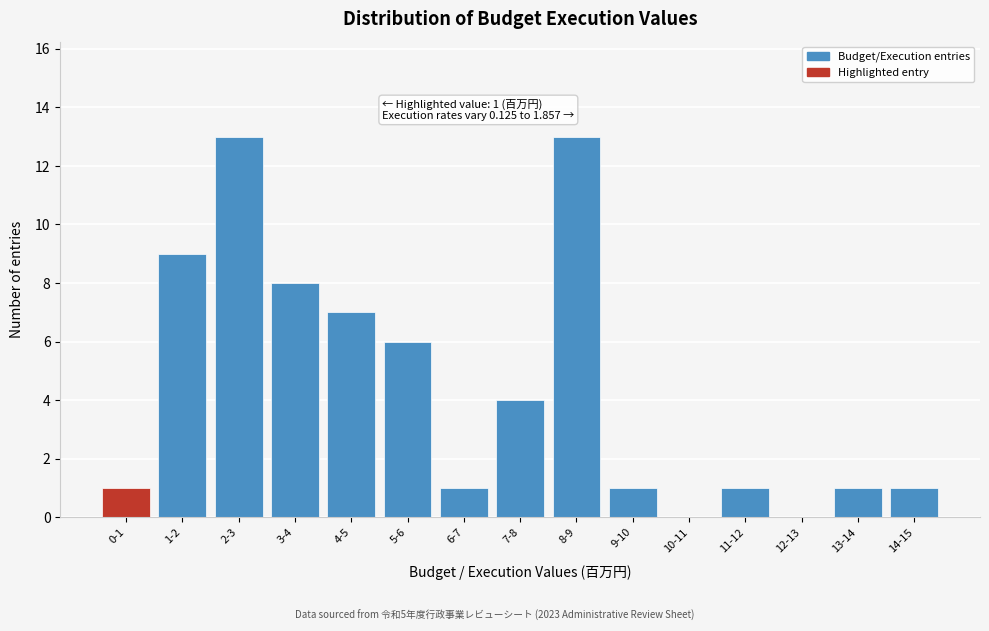

Reading left to right, list all the values displayed in this chart.

0-1=1	1-2=9	2-3=13	3-4=8	4-5=7	5-6=6	6-7=1	7-8=4	8-9=13	9-10=1	10-11=0	11-12=1	12-13=0	13-14=1	14-15=1